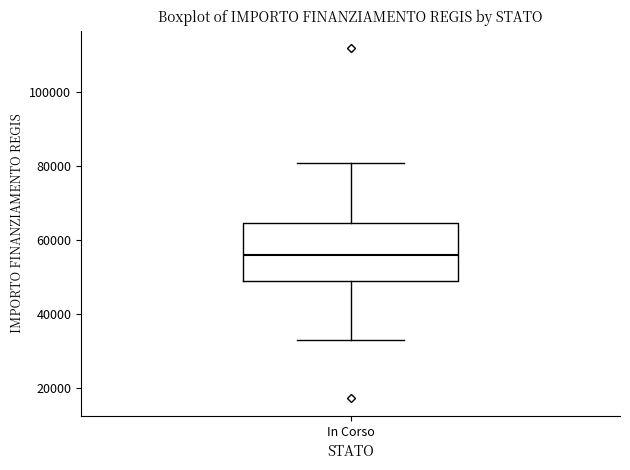

Where does the lower whisker of the box for In Corso end on the y-axis? The values are not printed on the chart, so give them approximately, as read against the axis.

32000